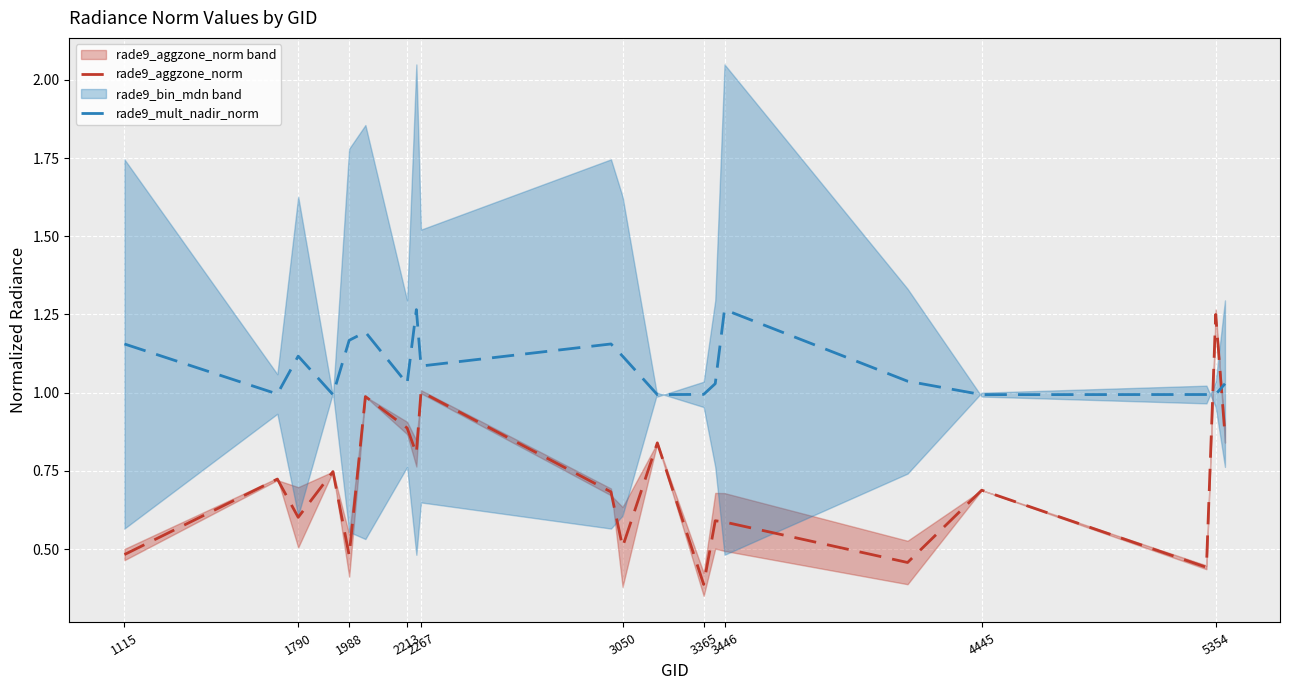

Reading right to left, transcribe all the data shown in this chart.

rade9_aggzone_norm: 0.9	1.3	0.4	0.7	0.5	0.6	0.6	0.4	0.8	0.5	0.7	1.0	0.8	0.9	1.0	0.5	0.7	0.6	0.7	0.5
rade9_mult_nadir_norm: 1.0	1.0	1.0	1.0	1.0	1.3	1.0	1.0	1.0	1.1	1.2	1.1	1.3	1.0	1.2	1.2	1.0	1.1	1.0	1.2